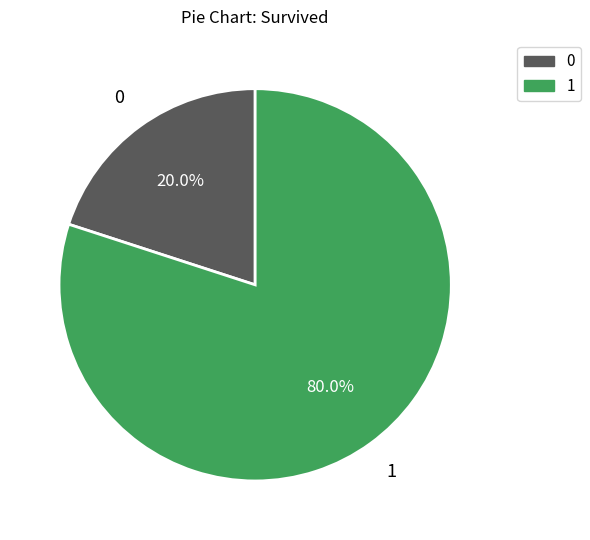

Is there any slice that represents more than half of the pie?

Yes